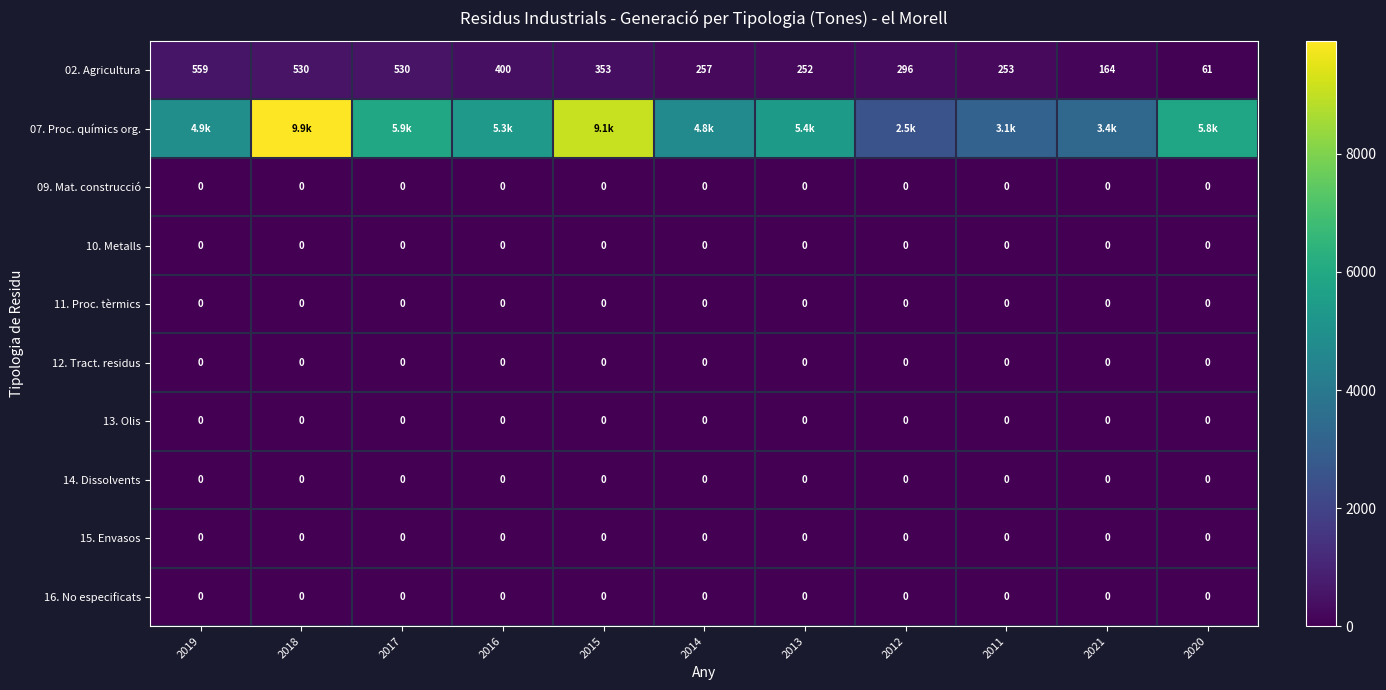

The value of 12. Tract. residus at 2015 is 0. True or false?

True